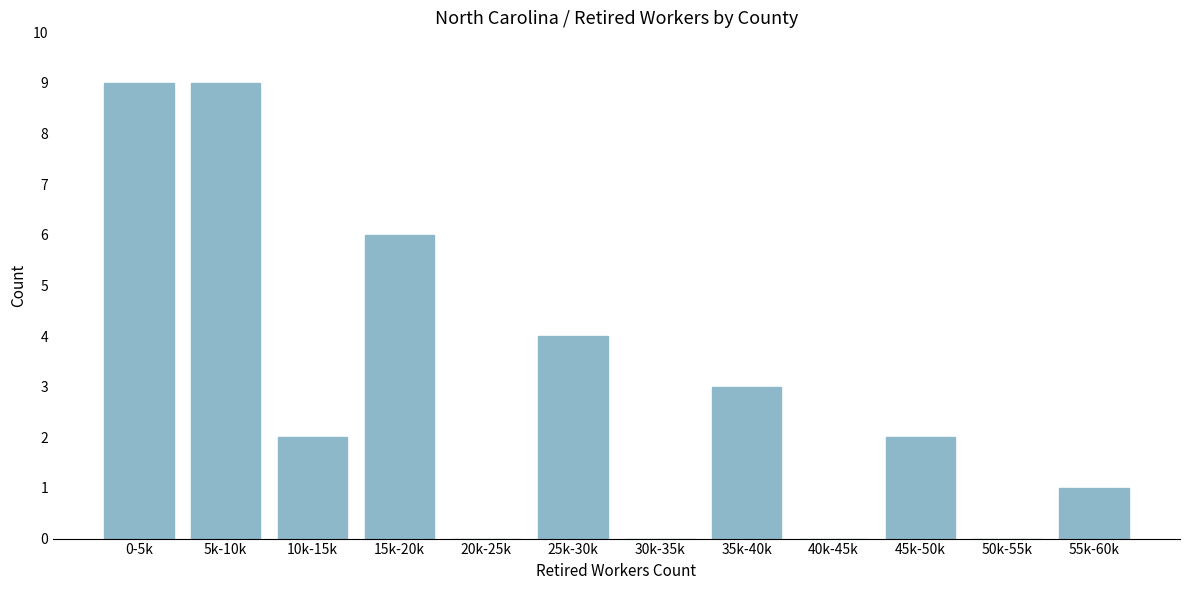

Reading left to right, what are all the values shown in this chart?

0-5k=9	5k-10k=9	10k-15k=2	15k-20k=6	20k-25k=0	25k-30k=4	30k-35k=0	35k-40k=3	40k-45k=0	45k-50k=2	50k-55k=0	55k-60k=1